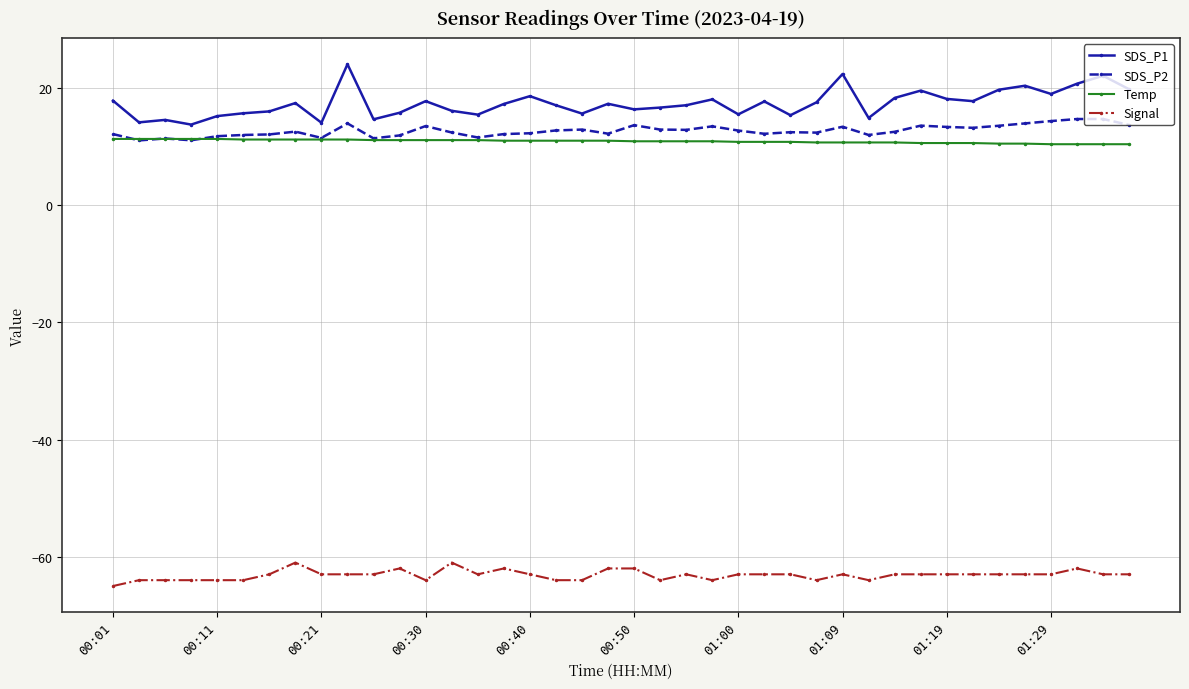

What is the sum of all SDS_P1 values?

695.1